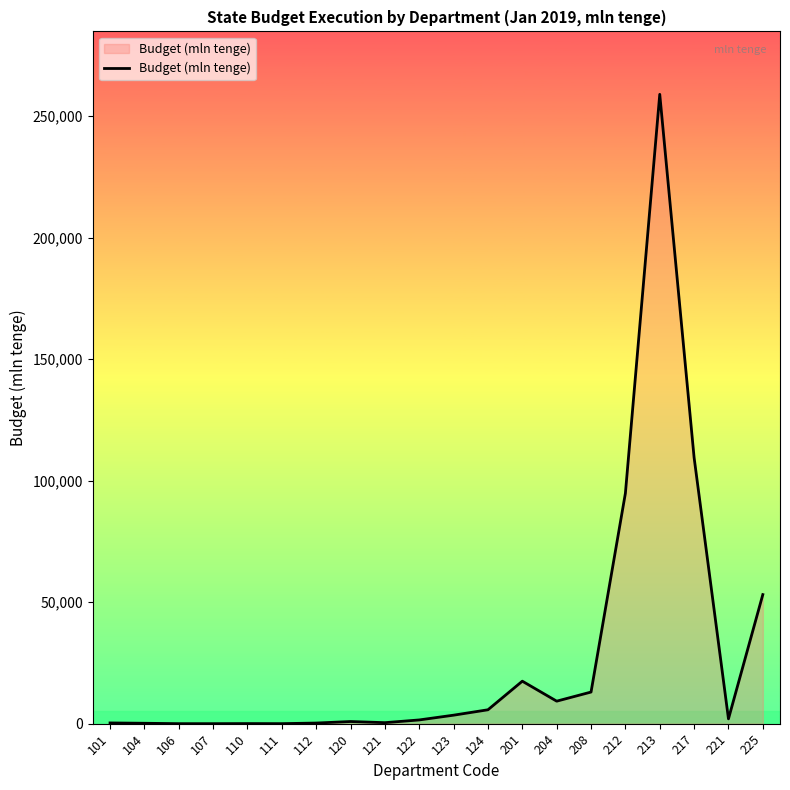

Count the number of values greater than 1992.

10